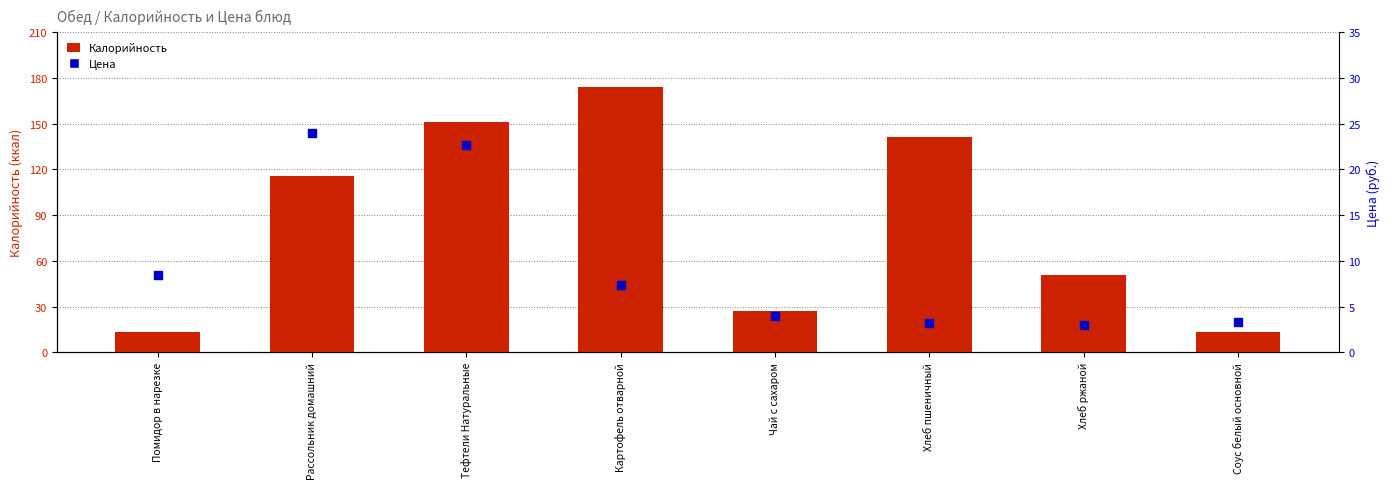

Which series contains the highest Y value?

Калорийность